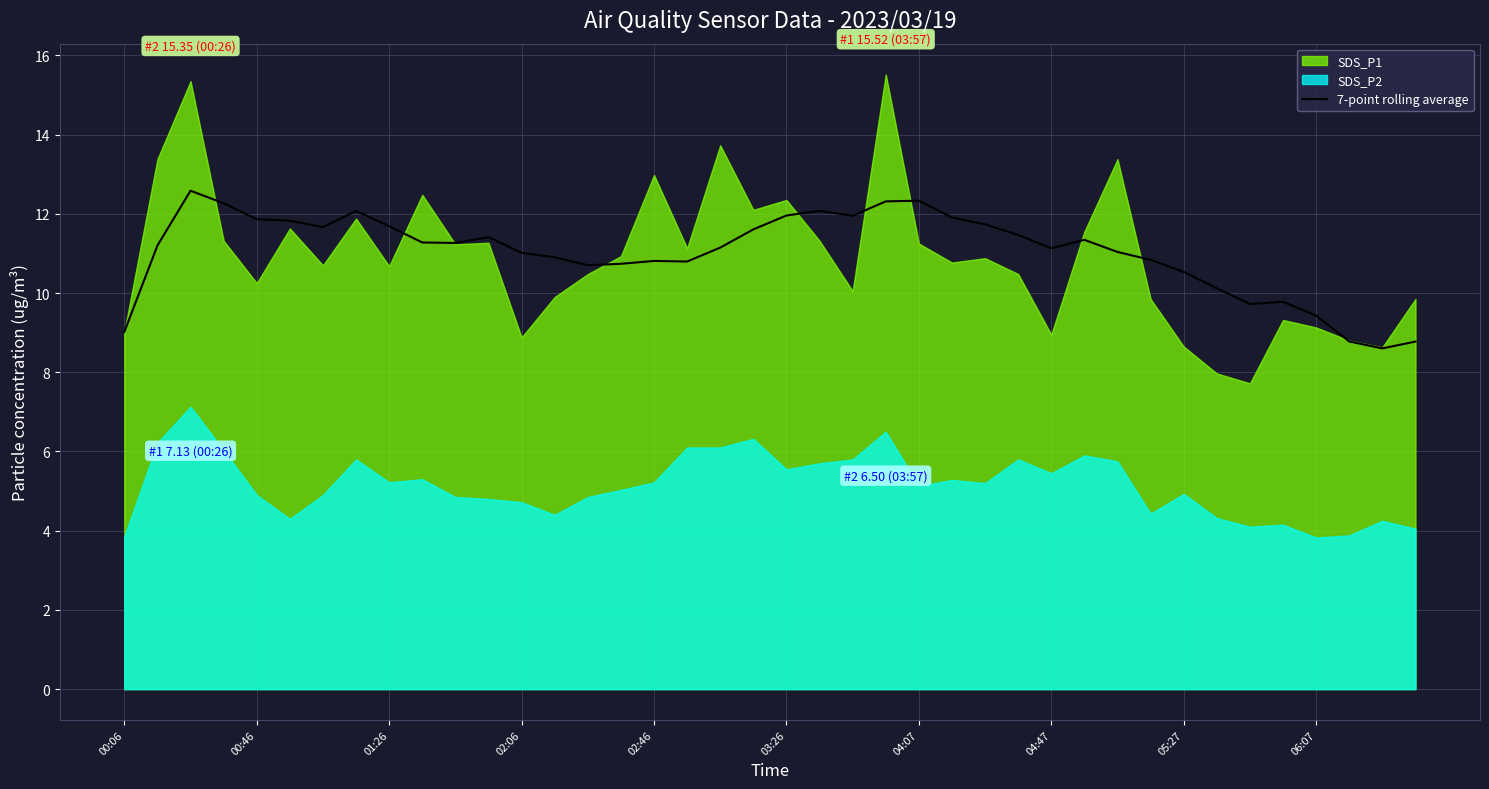

The value of 7-point rolling average at 06:07 is 4.0. True or false?

False